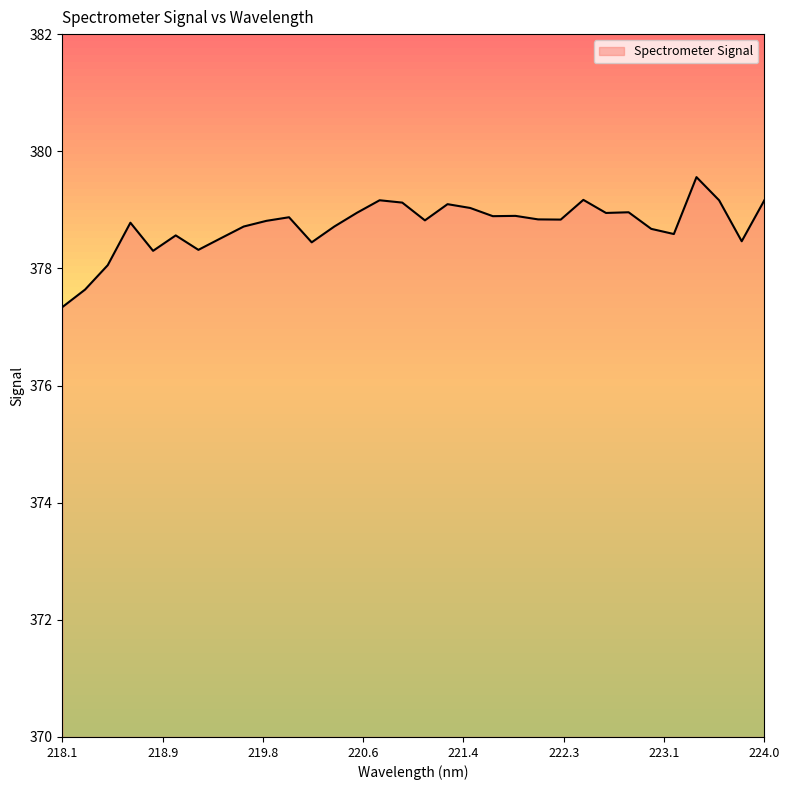

What is the maximum value shown in the chart?

379.6